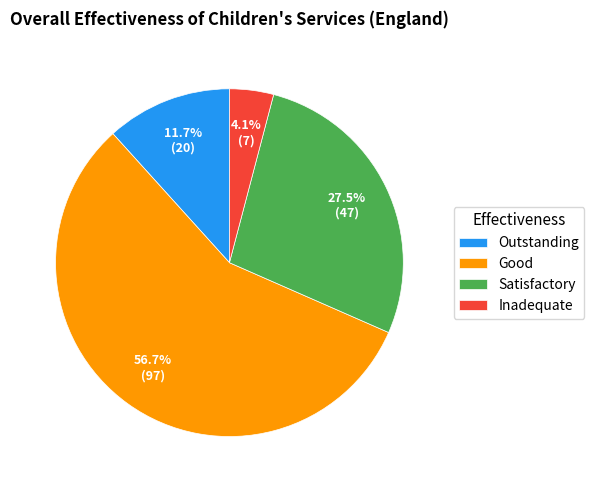

To the nearest percent, what is the combined percentage of Satisfactory and Inadequate?

32%